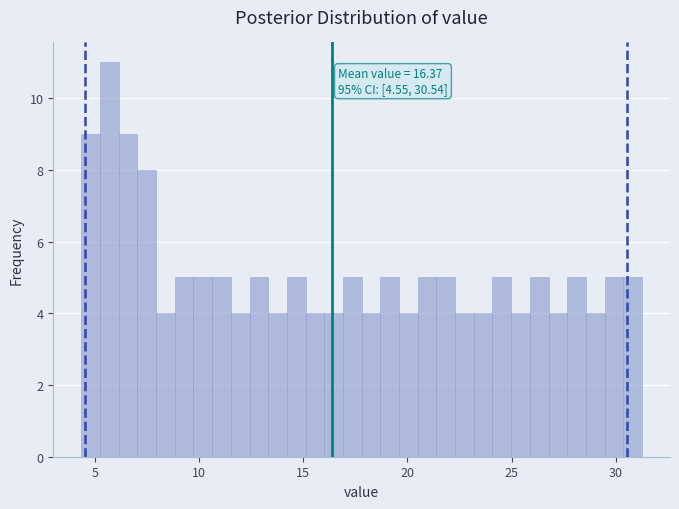

Read against the x-axis, roughly where is the centre of the tallest bar?

5.5